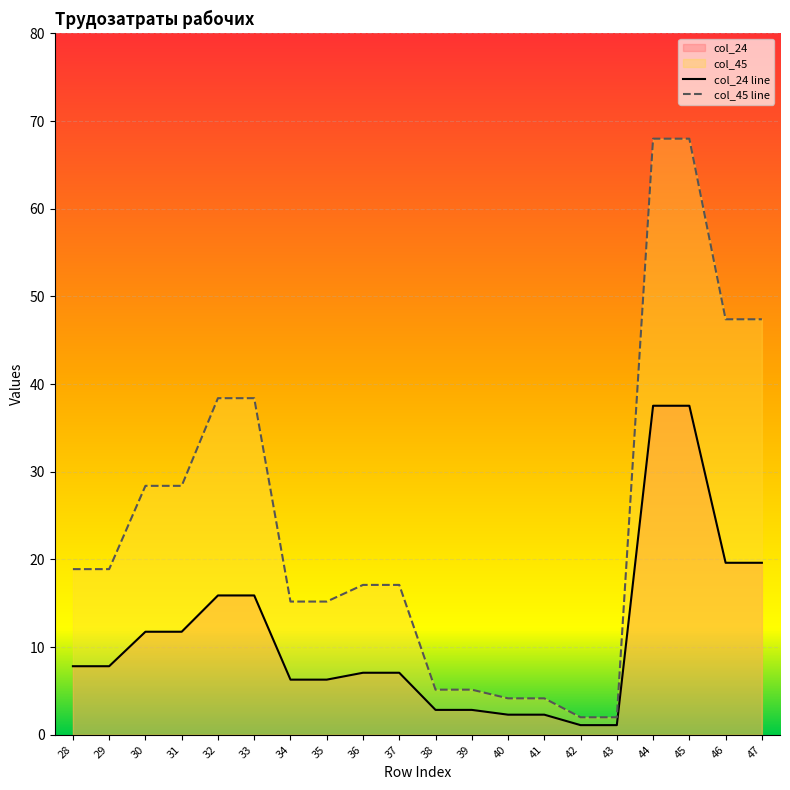

At 36, list the series in order from largest to smallest.

col_45 line, col_24 line